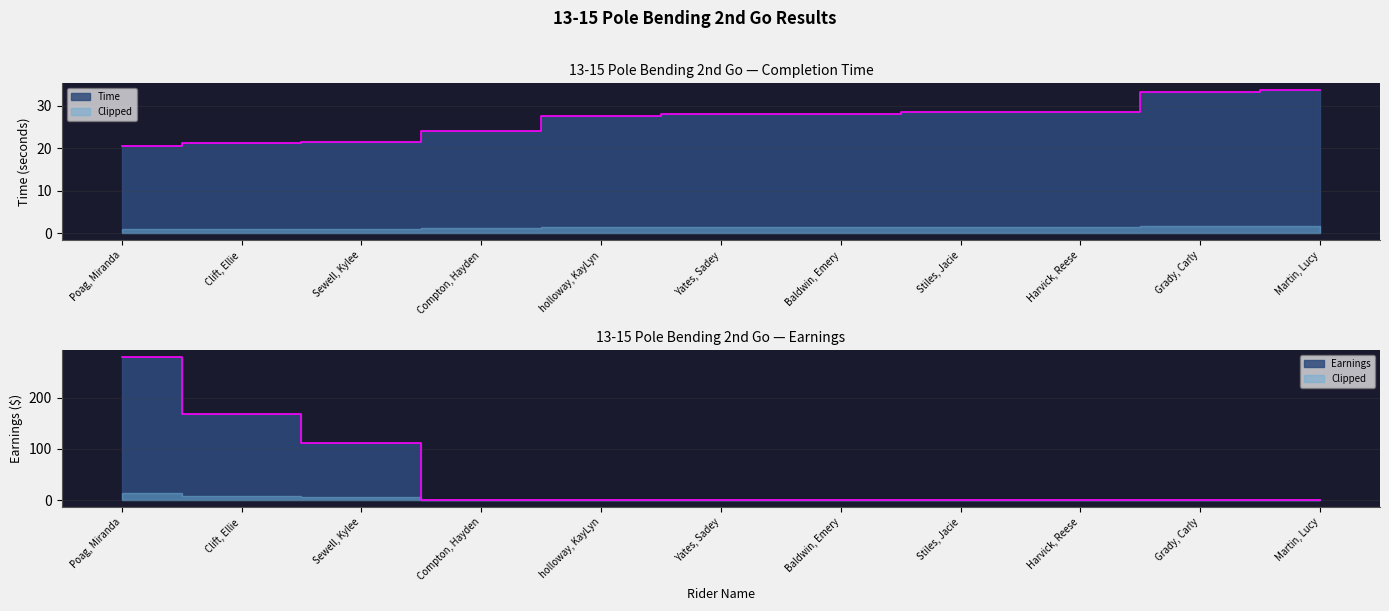

How many lines are shown in the chart?

2